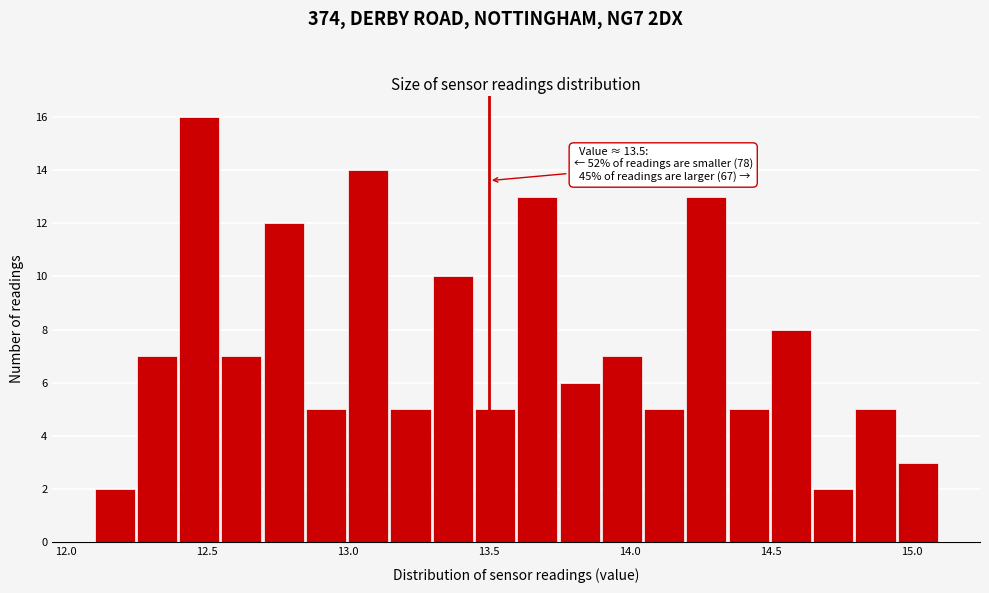

Read against the x-axis, roughly where is the centre of the tallest bar?

12.45